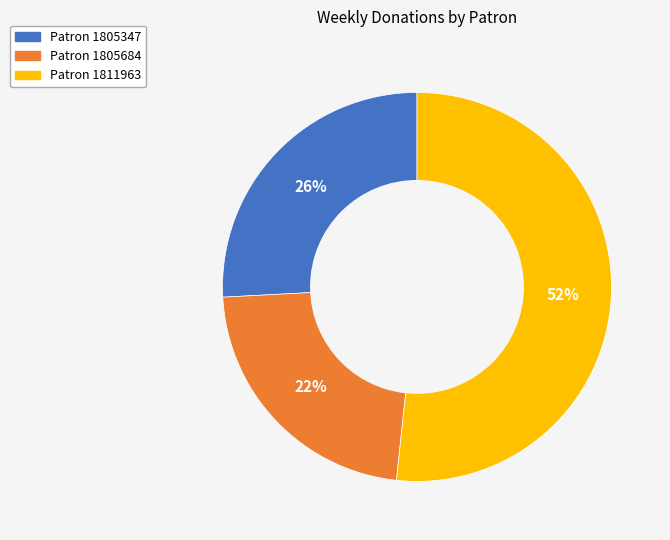

Is there a majority slice in this chart?

Yes